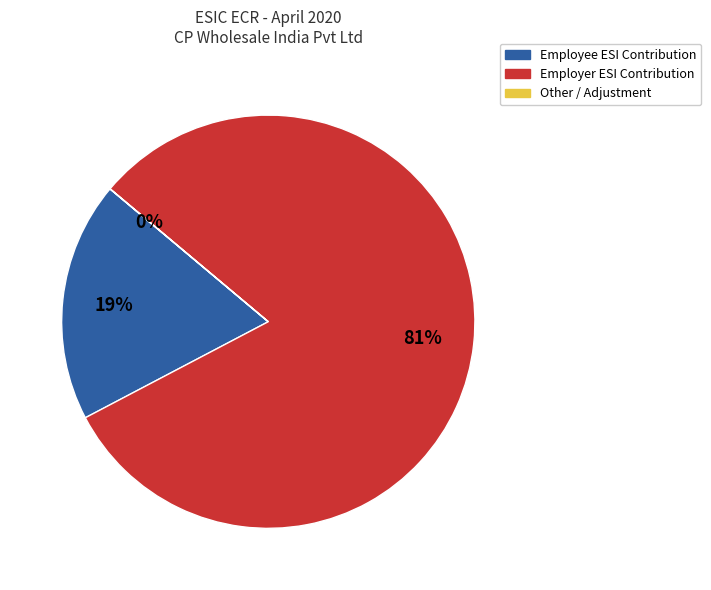

To the nearest percent, what is the difference between the largest and smallest slice percentages?

81%